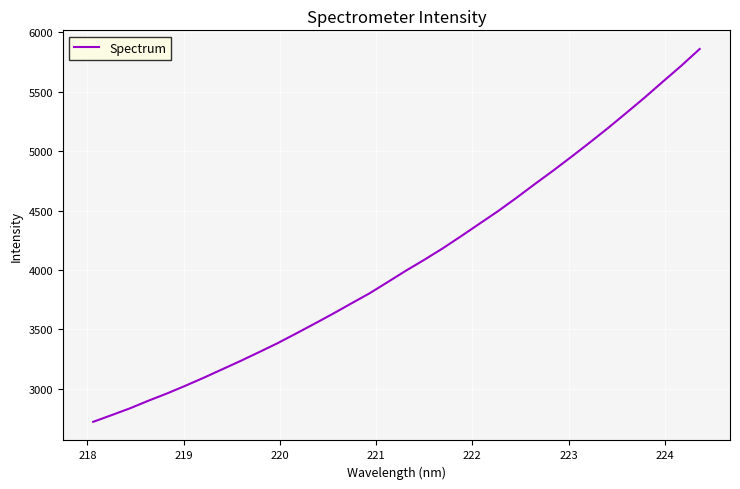

What is the greatest value displayed?

5860.9